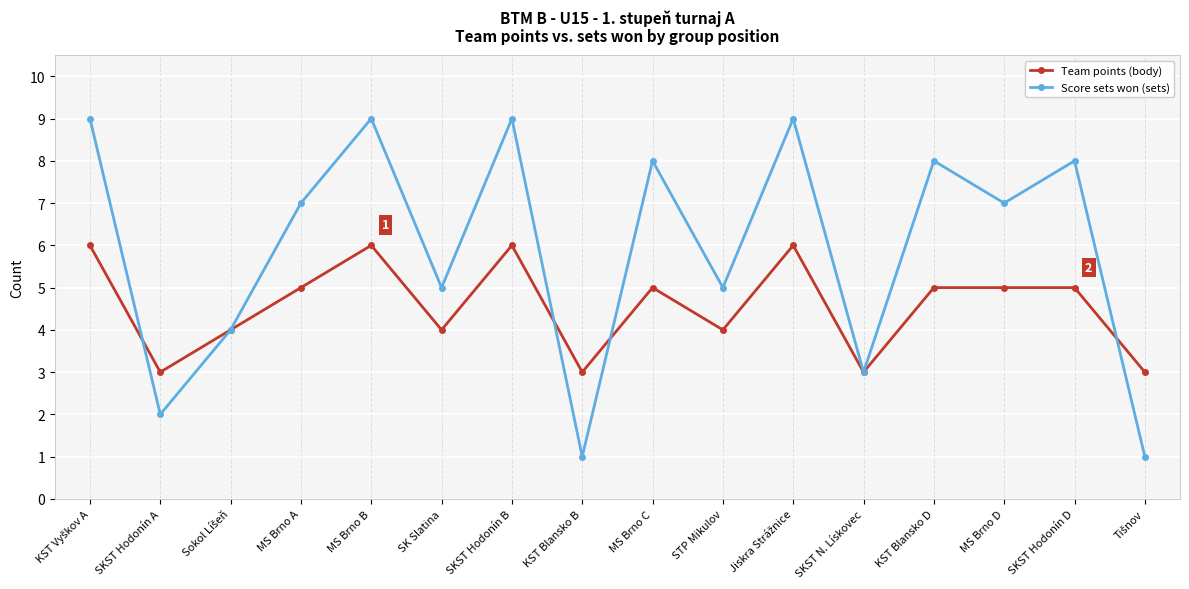

What is the difference between the maximum and second lowest values in the Score sets won (sets) series?

8